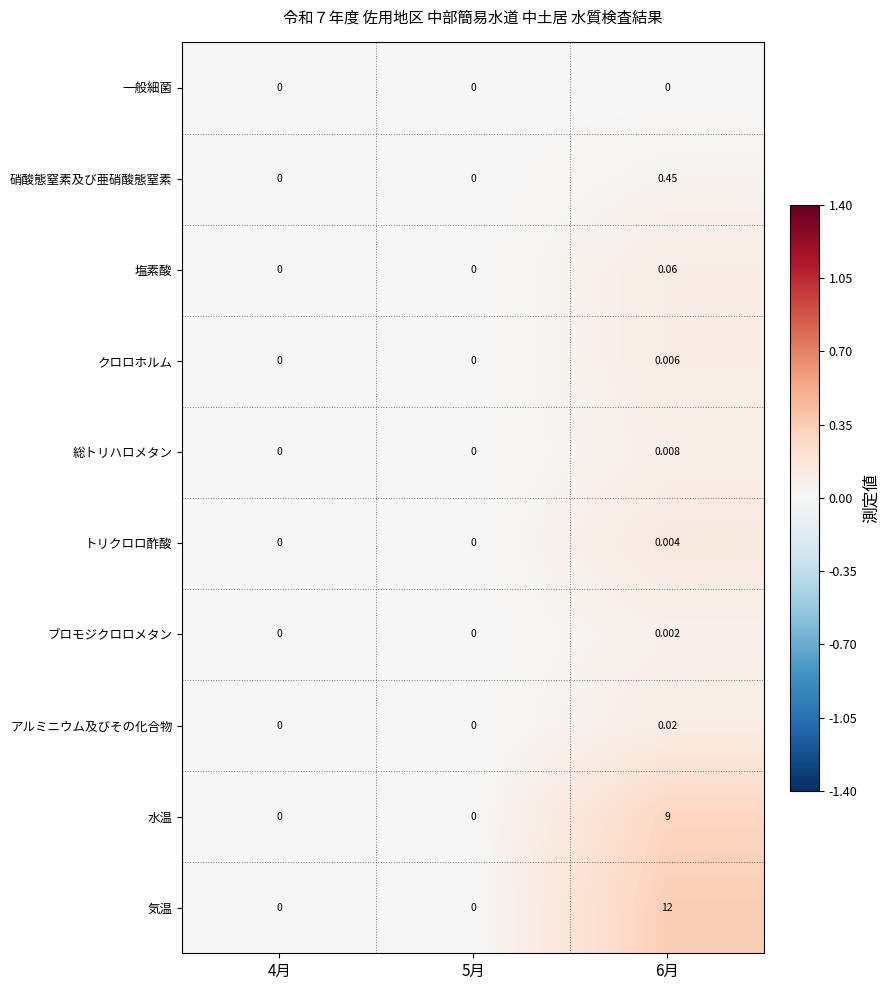

Which series has the largest range (max minus min)?

気温